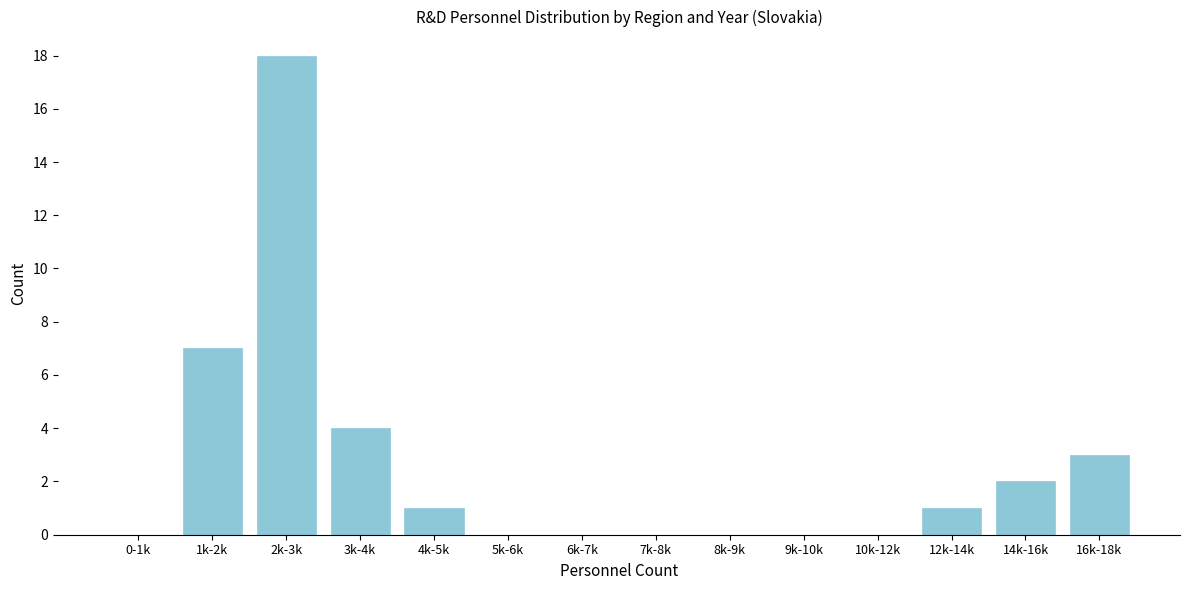

Reading right to left, transcribe all the data shown in this chart.

16k-18k=3	14k-16k=2	12k-14k=1	10k-12k=0	9k-10k=0	8k-9k=0	7k-8k=0	6k-7k=0	5k-6k=0	4k-5k=1	3k-4k=4	2k-3k=18	1k-2k=7	0-1k=0